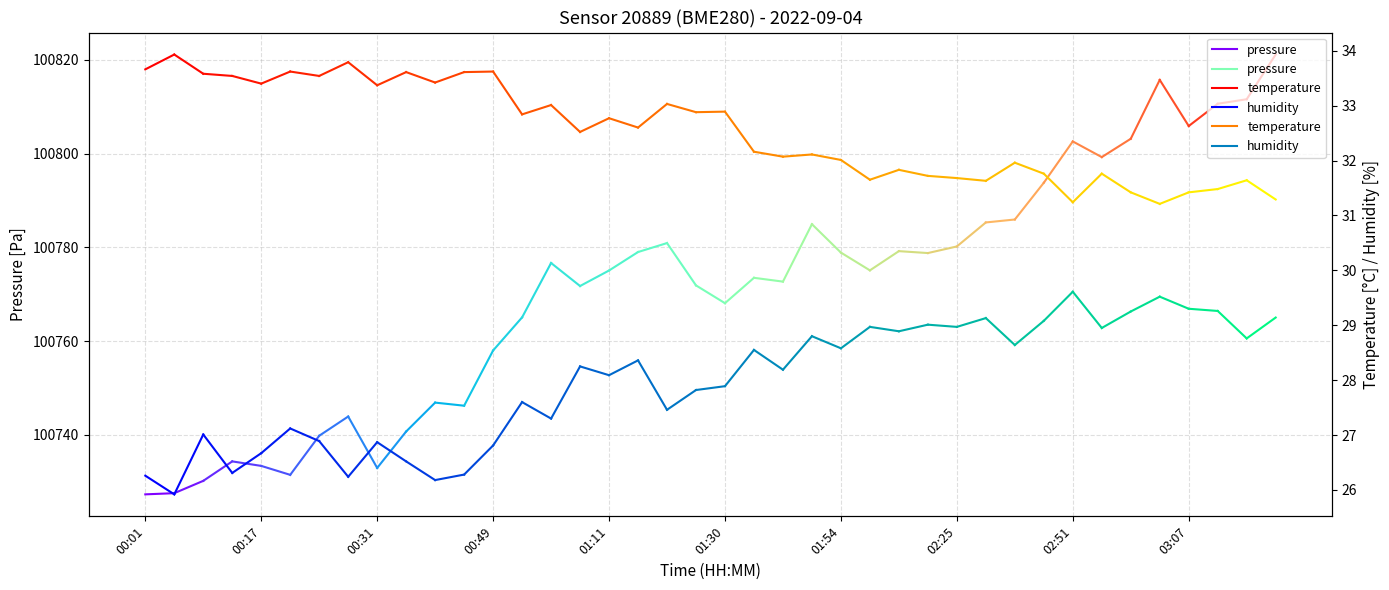

Is this an area chart (filled region under the line)?

No